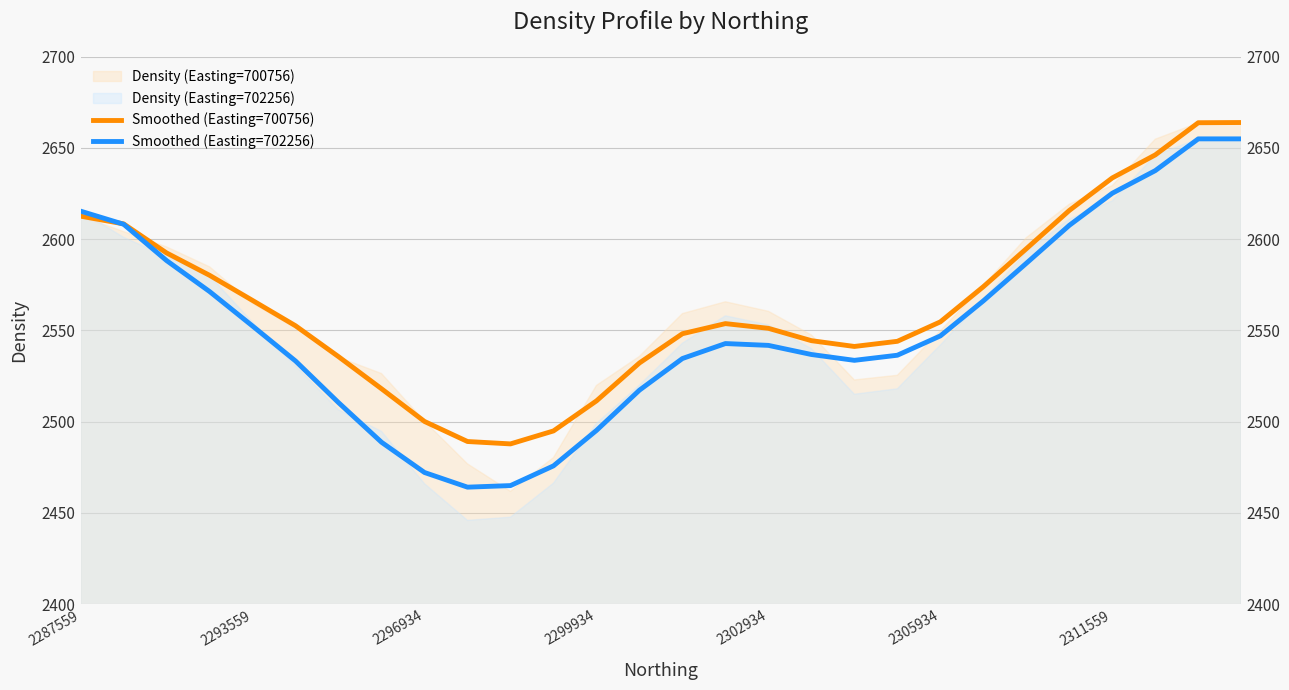

Reading left to right, list all the values displayed in this chart.

Smoothed (Easting=700756): 2612.6	2608.4	2592.5	2580.2	2566.4	2552.5	2535.6	2518.0	2500.1	2489.1	2487.8	2494.9	2511.4	2532.2	2548.2	2553.7	2551.1	2544.4	2541.2	2544.0	2554.7	2574.0	2594.8	2615.8	2633.6	2646.2	2663.9	2664.0
Smoothed (Easting=702256): 2615.4	2608.2	2588.3	2571.3	2552.4	2533.2	2510.4	2488.7	2472.1	2464.1	2464.9	2475.8	2495.2	2517.3	2534.6	2542.8	2541.8	2536.8	2533.6	2536.4	2547.0	2566.2	2586.8	2607.6	2625.2	2637.6	2655.0	2655.0